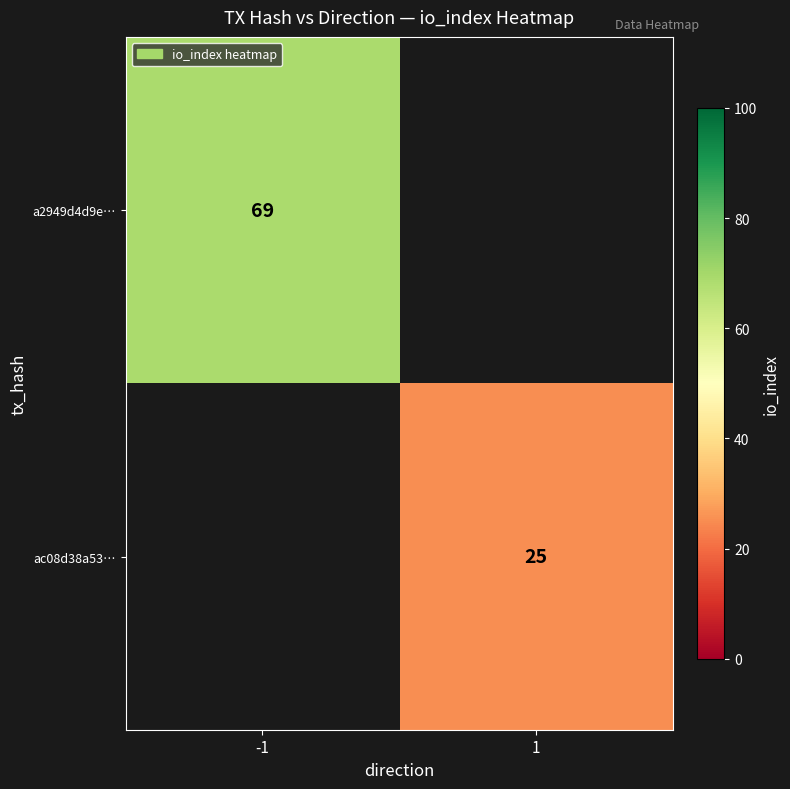

True or false: ac08d38a53… has a value of 25 at 1.

True